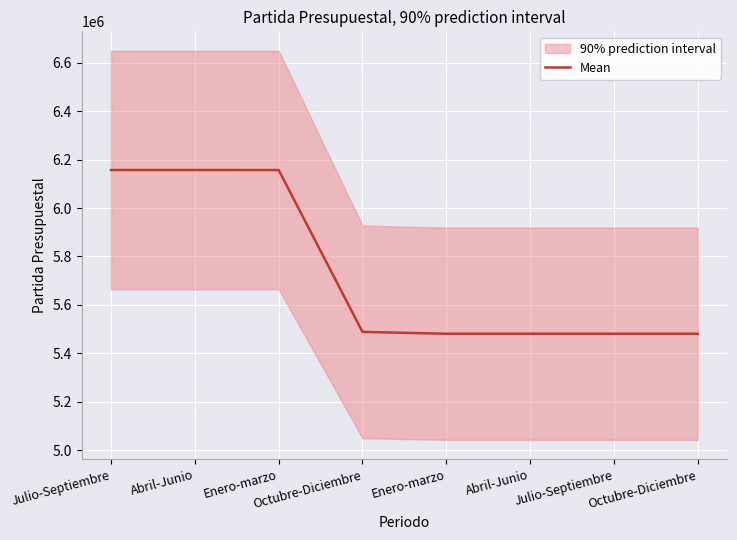

List the labels in order of value, smallest first.

Octubre-Diciembre, Julio-Septiembre, Abril-Junio, Enero-marzo, Octubre-Diciembre, Enero-marzo, Abril-Junio, Julio-Septiembre